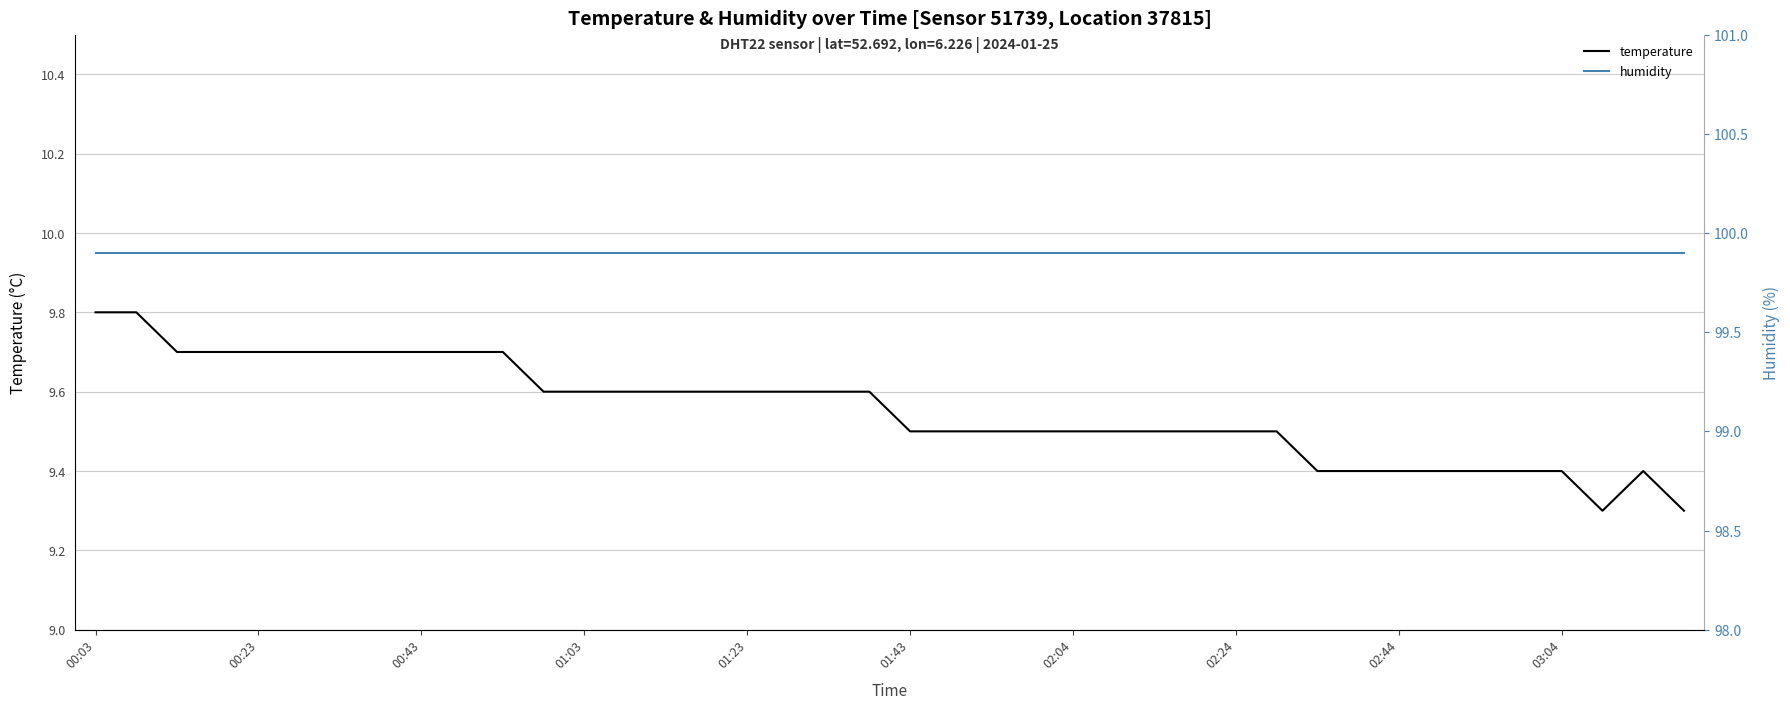

What is the sum of all temperature values?

382.1